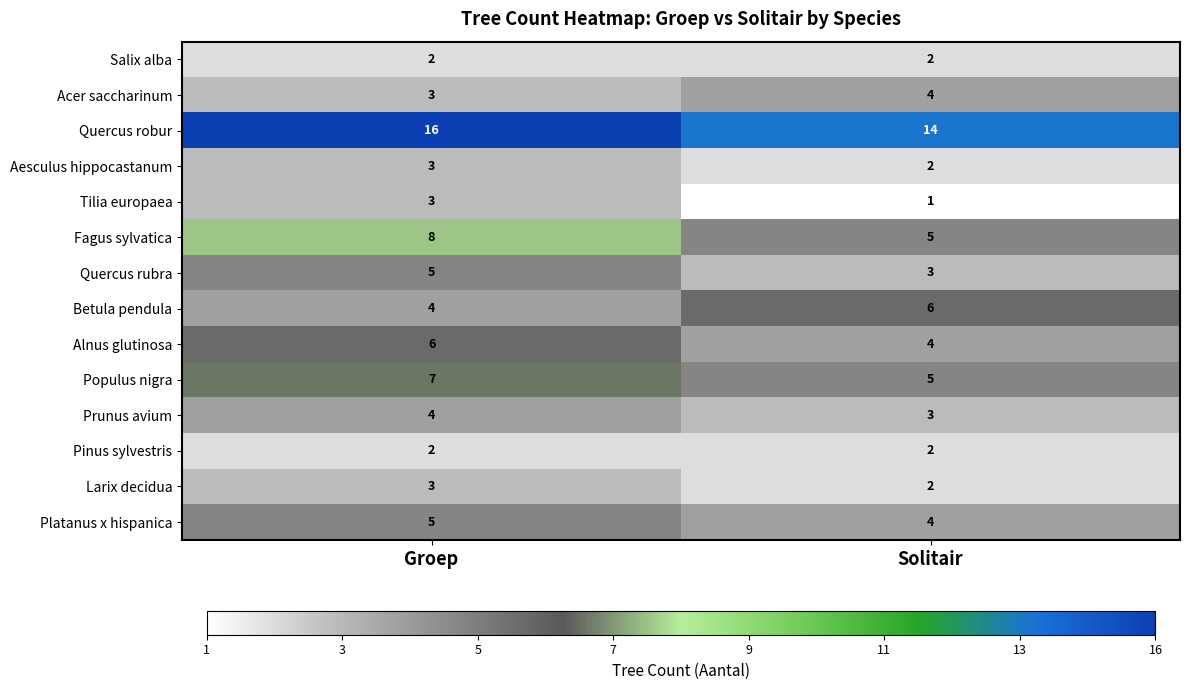

Reading right to left, extract all data points from this chart.

Salix alba: 2	2
Acer saccharinum: 4	3
Quercus robur: 14	16
Aesculus hippocastanum: 2	3
Tilia europaea: 1	3
Fagus sylvatica: 5	8
Quercus rubra: 3	5
Betula pendula: 6	4
Alnus glutinosa: 4	6
Populus nigra: 5	7
Prunus avium: 3	4
Pinus sylvestris: 2	2
Larix decidua: 2	3
Platanus x hispanica: 4	5